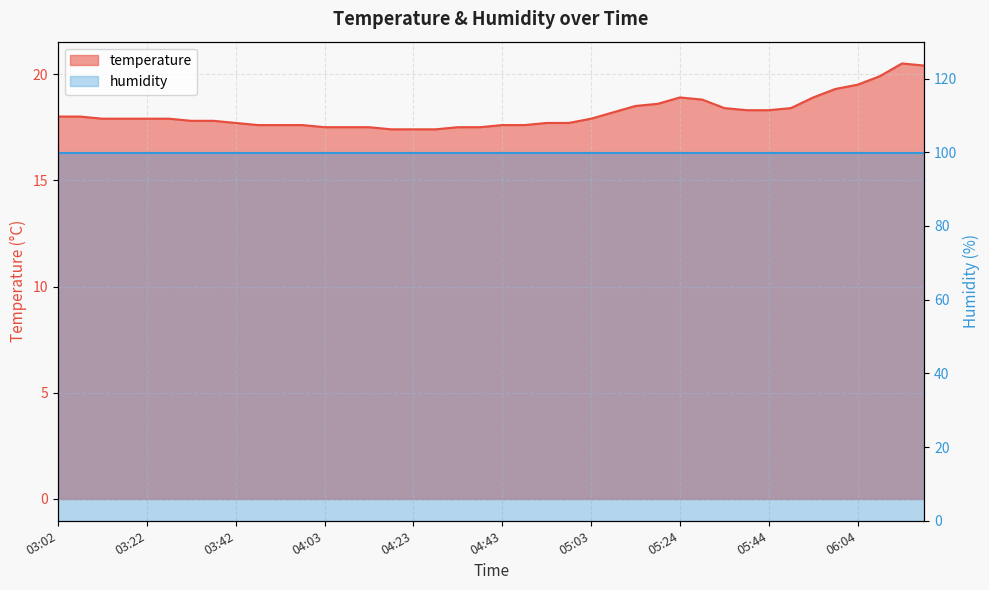

List the labels in order of value, largest first.

06:14, 06:19, 06:09, 06:04, 05:59, 05:24, 05:54, 05:29, 05:18, 05:13, 05:34, 05:49, 05:39, 05:44, 05:08, 03:02, 03:07, 03:12, 03:17, 03:22, 03:27, 05:03, 03:32, 03:37, 03:42, 04:53, 04:58, 03:48, 03:53, 03:58, 04:43, 04:48, 04:03, 04:08, 04:13, 04:33, 04:38, 04:18, 04:23, 04:28